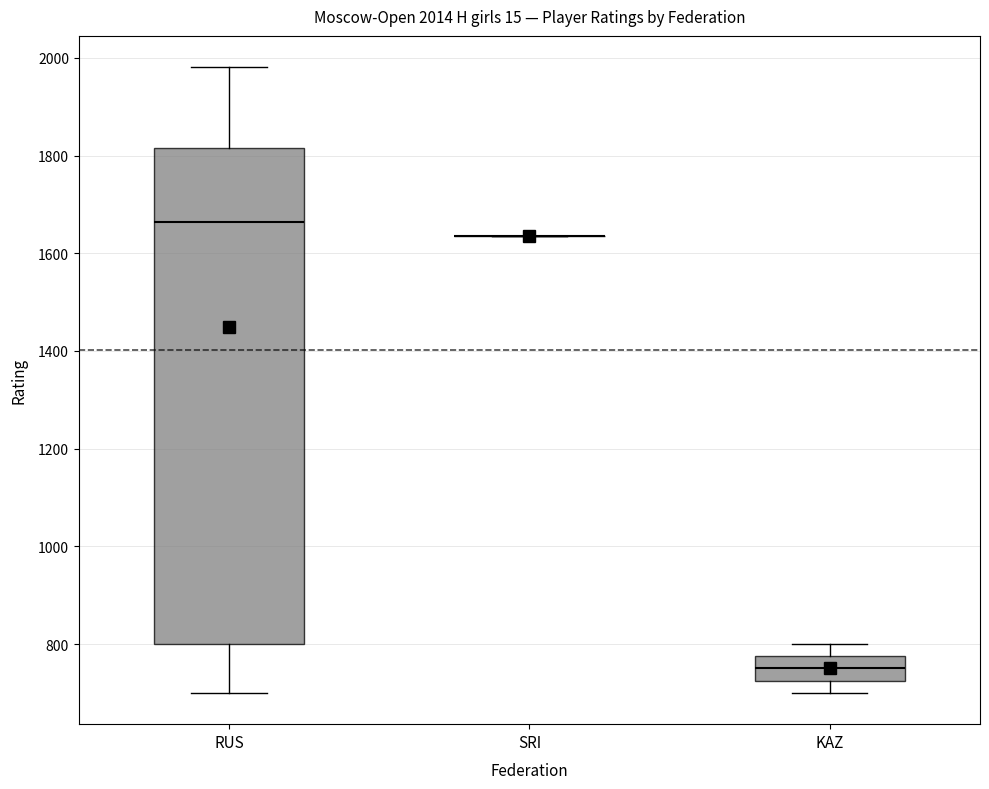

Which box is the tallest, from its lower edge to its upper edge?

RUS